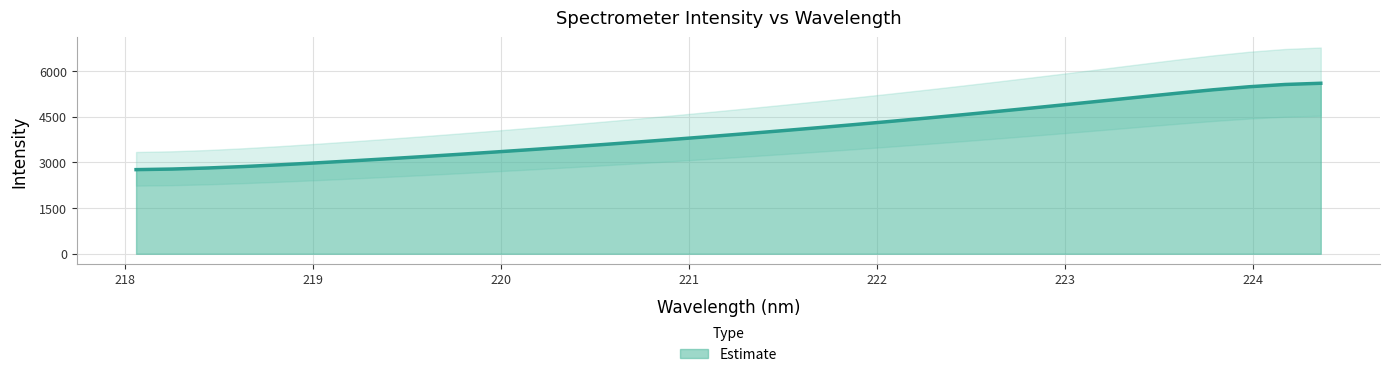

How many data points are less than 3947?

17